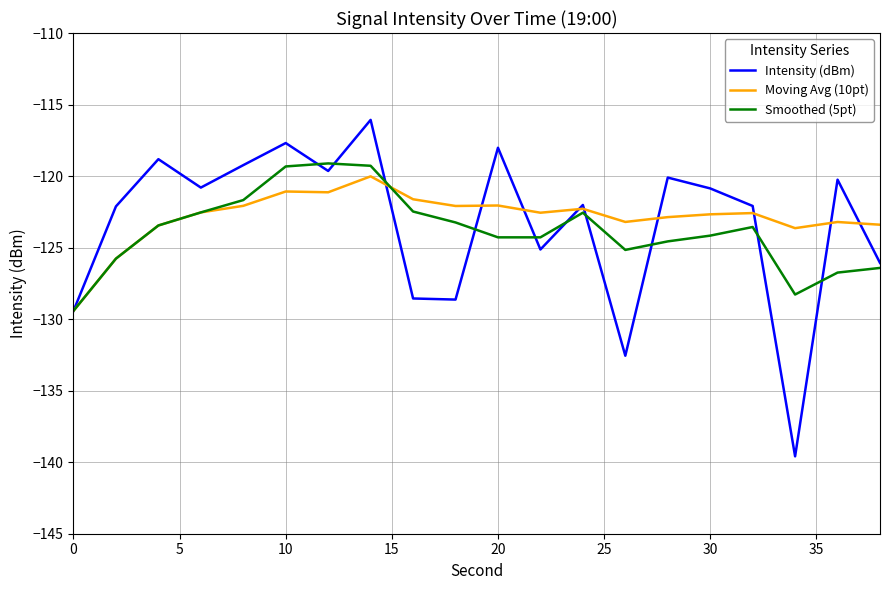

What is the greatest value displayed?

-116.1